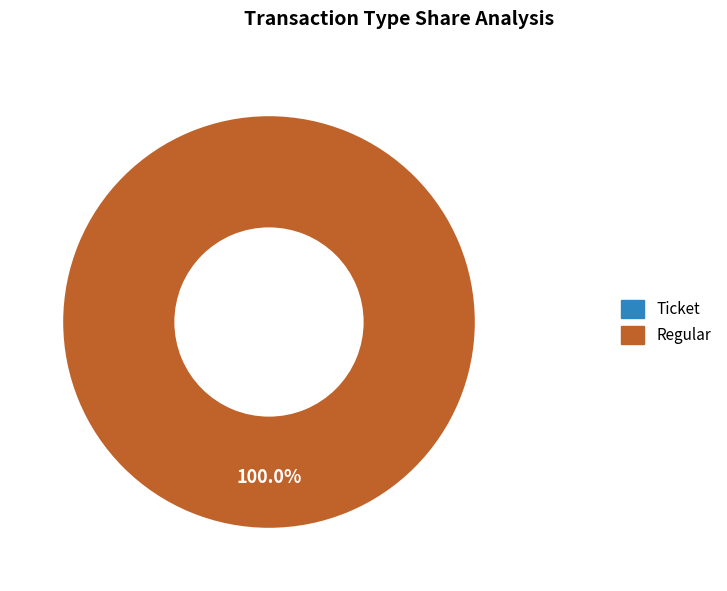

Which category has the smallest portion of the pie?

Ticket